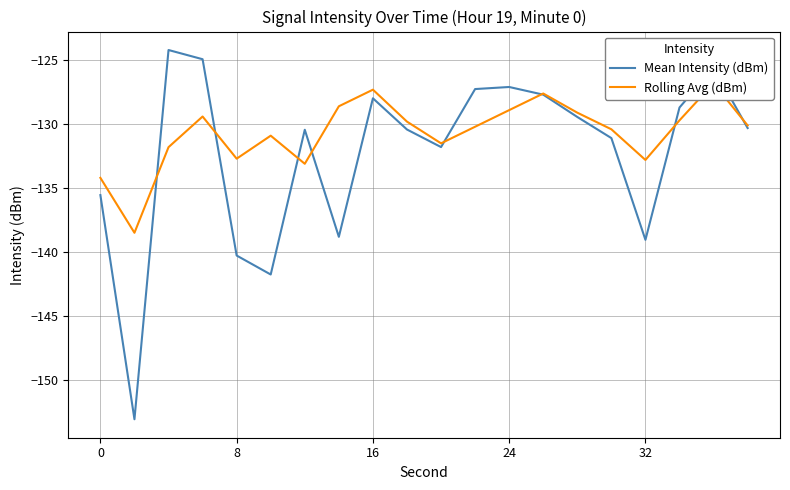

What is the difference between the second highest and minimum values in the Rolling Avg (dBm) series?

11.2